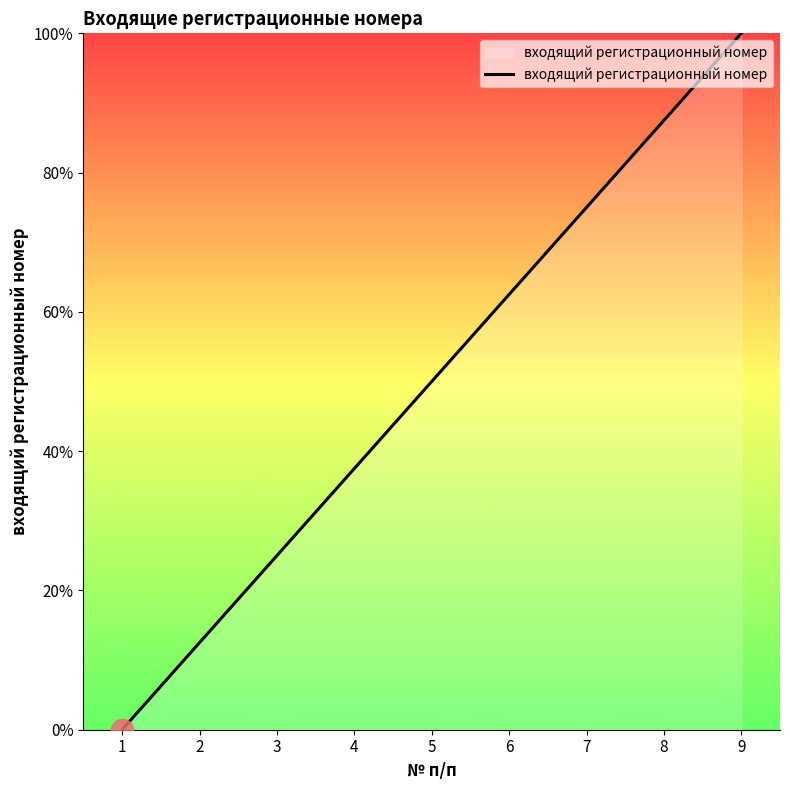

What value does the data have at 8?

87.5